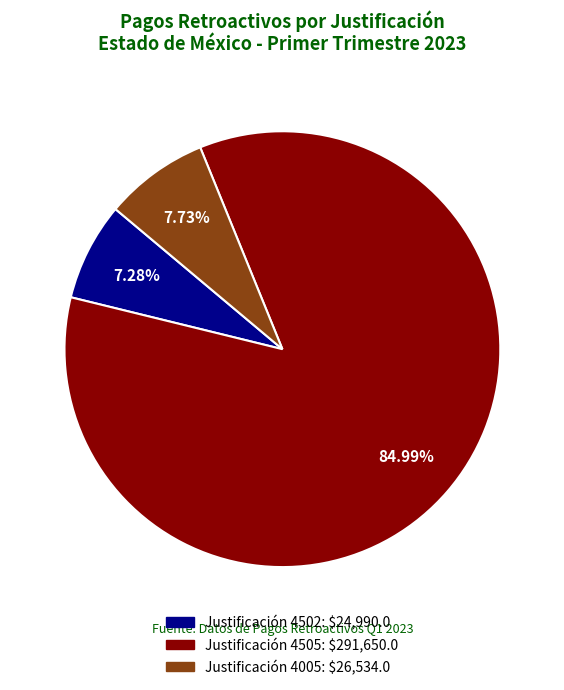

Is there any slice that represents more than half of the pie?

Yes